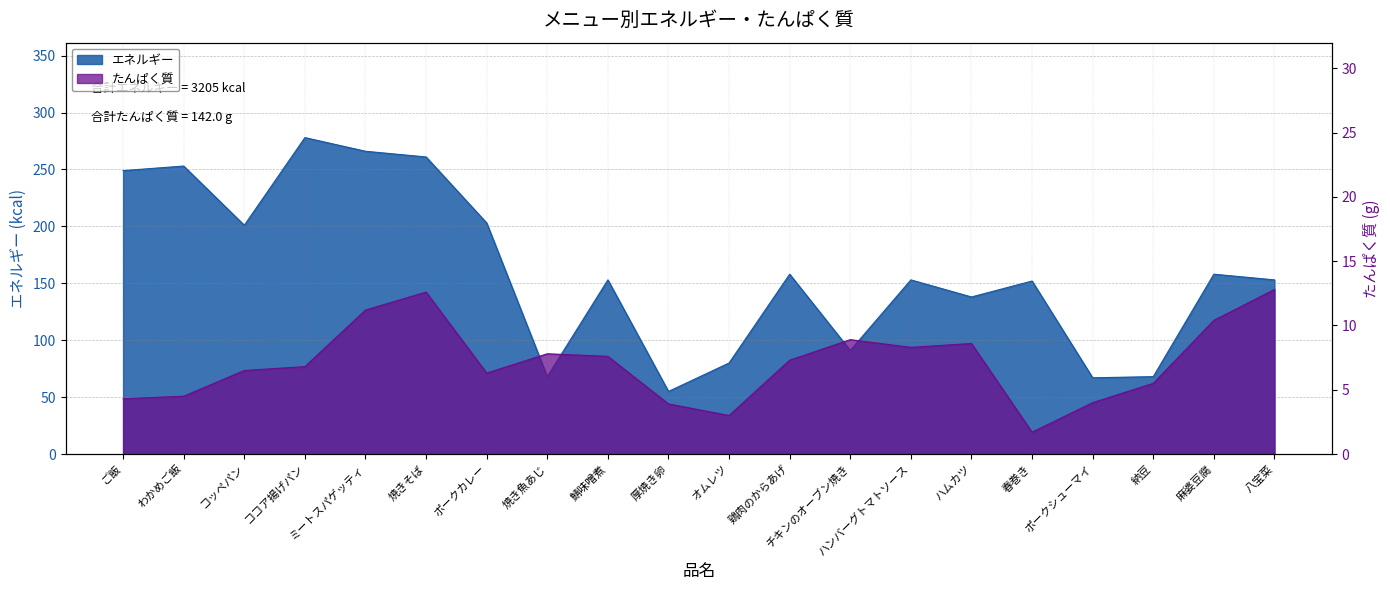

How many data points in たんぱく質 are above 7?

10